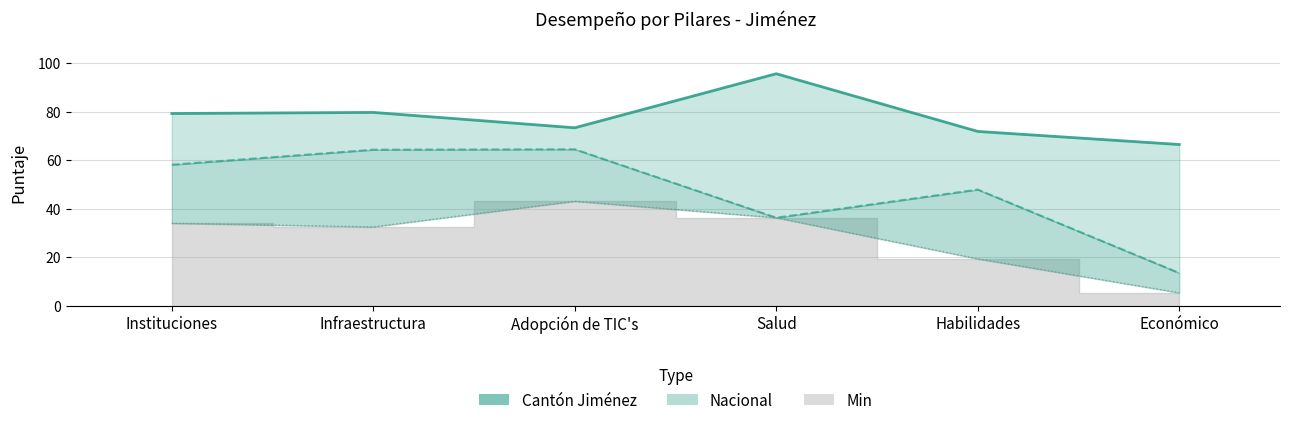

What is the maximum value for Nacional?

64.5